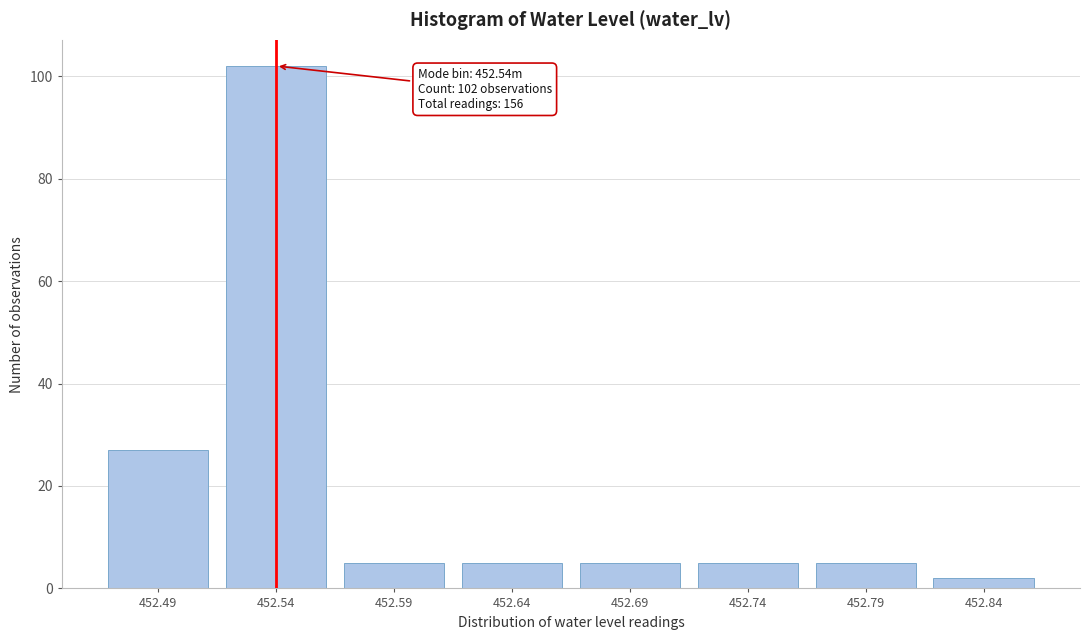

Reading left to right, what are all the values shown in this chart?

452.49=27	452.54=102	452.59=5	452.64=5	452.69=5	452.74=5	452.79=5	452.84=2